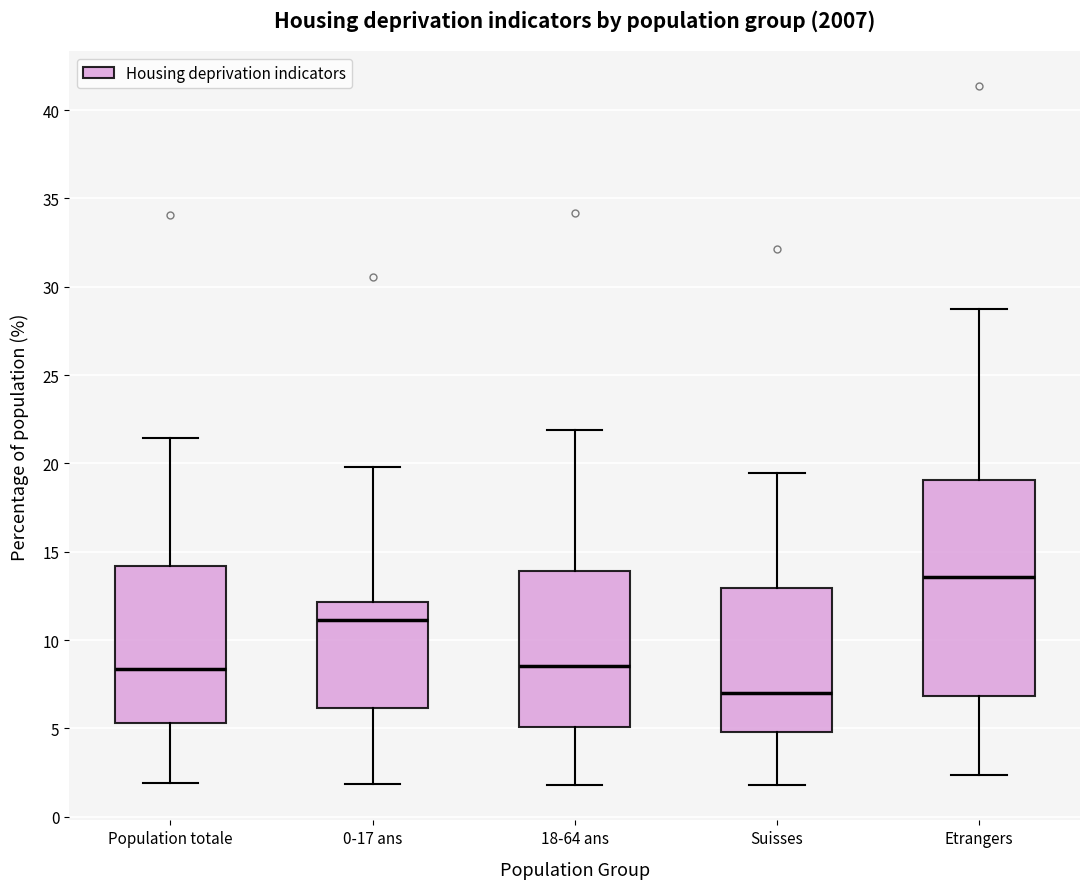

Reading left to right, read every box against the y-axis: the position of its median line, the range the box covers, and the ends of its whiskers. The values are not printed on the chart, so give them approximately, as read against the axis.

Population totale: median 8.5, box 5.5 to 14.0, whiskers 2.0 to 21.5
0-17 ans: median 11.0, box 6.0 to 12.0, whiskers 2.0 to 20.0
18-64 ans: median 8.5, box 5.0 to 14.0, whiskers 2.0 to 22.0
Suisses: median 7.0, box 5.0 to 13.0, whiskers 2.0 to 19.5
Etrangers: median 13.5, box 7.0 to 19.0, whiskers 2.5 to 28.5